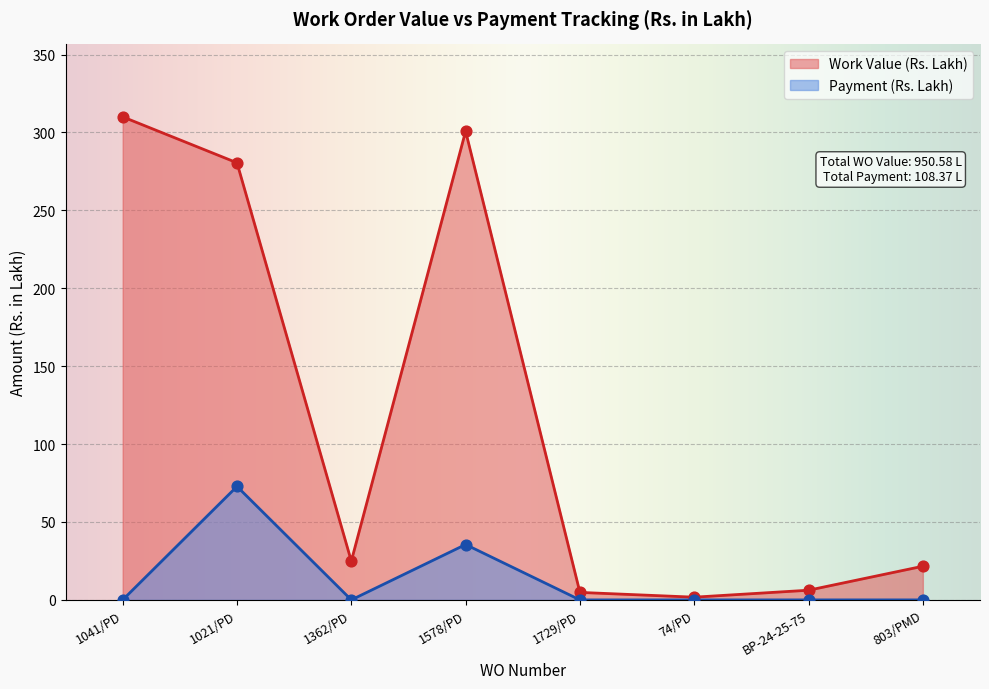

What is the total value across all series at 1578/PD?

336.3